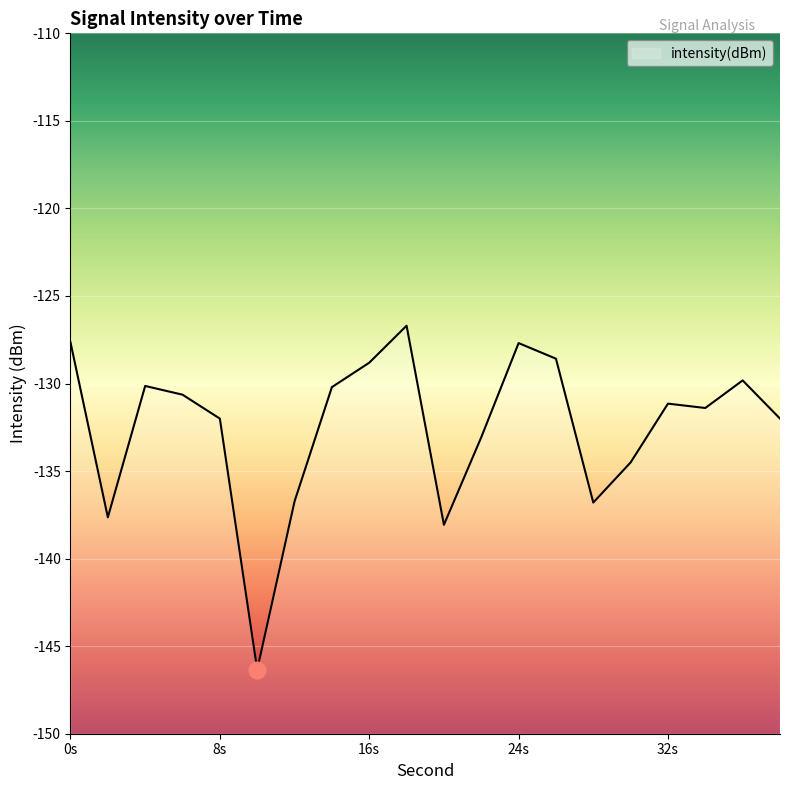

What is the approximate value at 24s?

-127.7